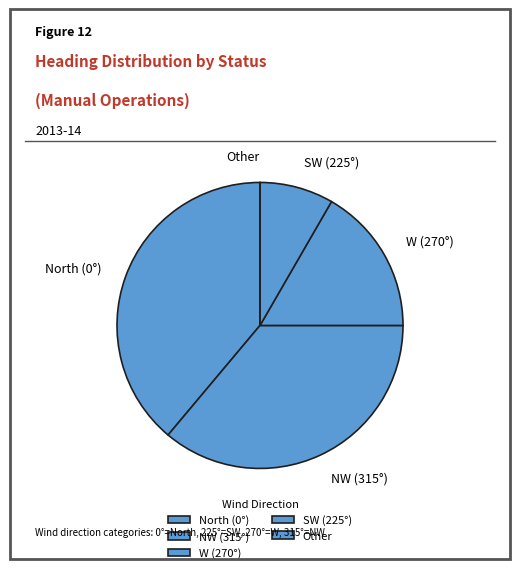

True or false: SW (225°) accounts for 2% of the total.

False